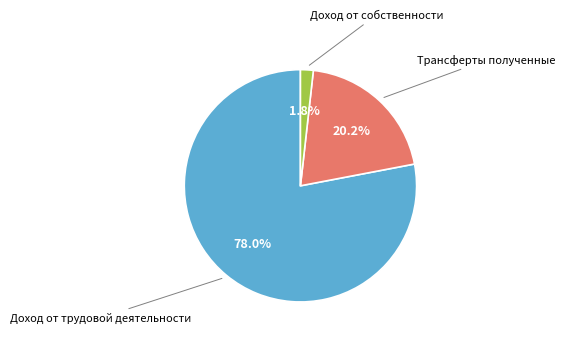

How many slices are in this pie chart?

3